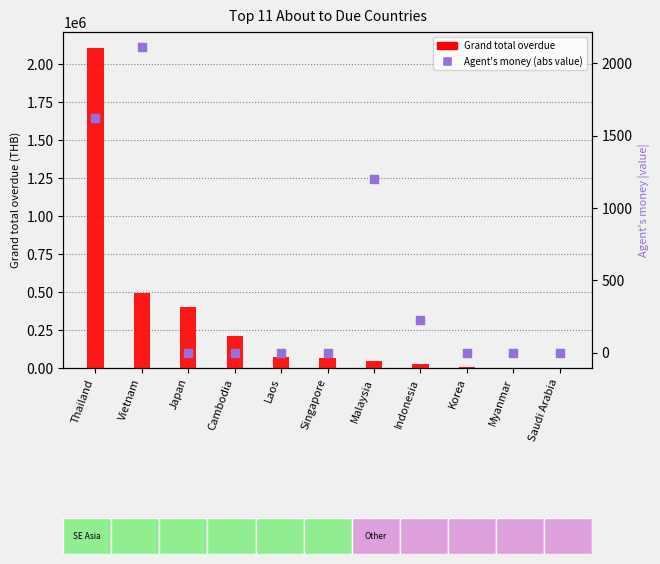

What are all the series names shown in the legend?

Grand total overdue, Agent's money (abs)